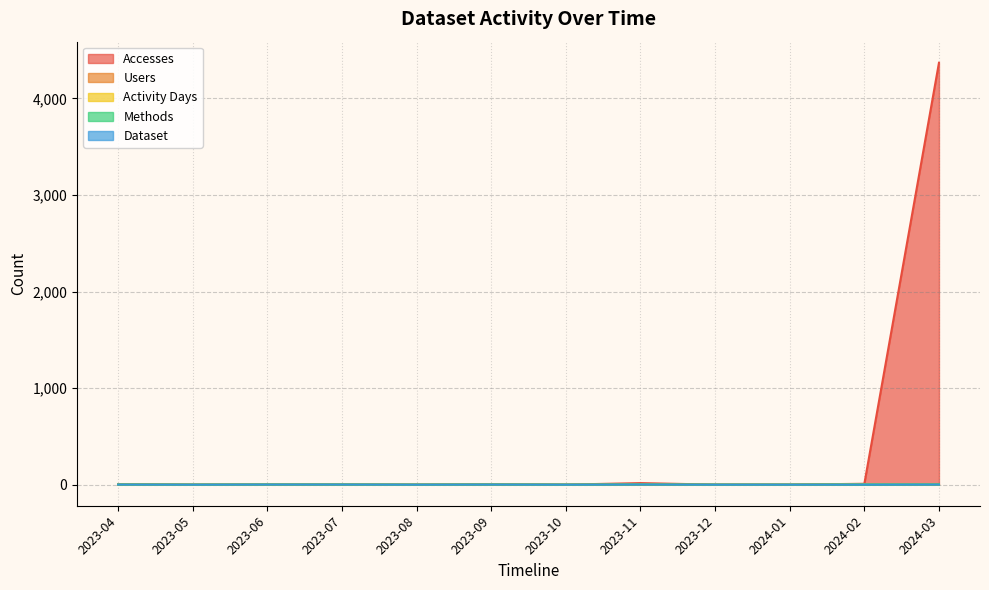

The Activity Days series shows 0 at 2023-07. True or false?

False